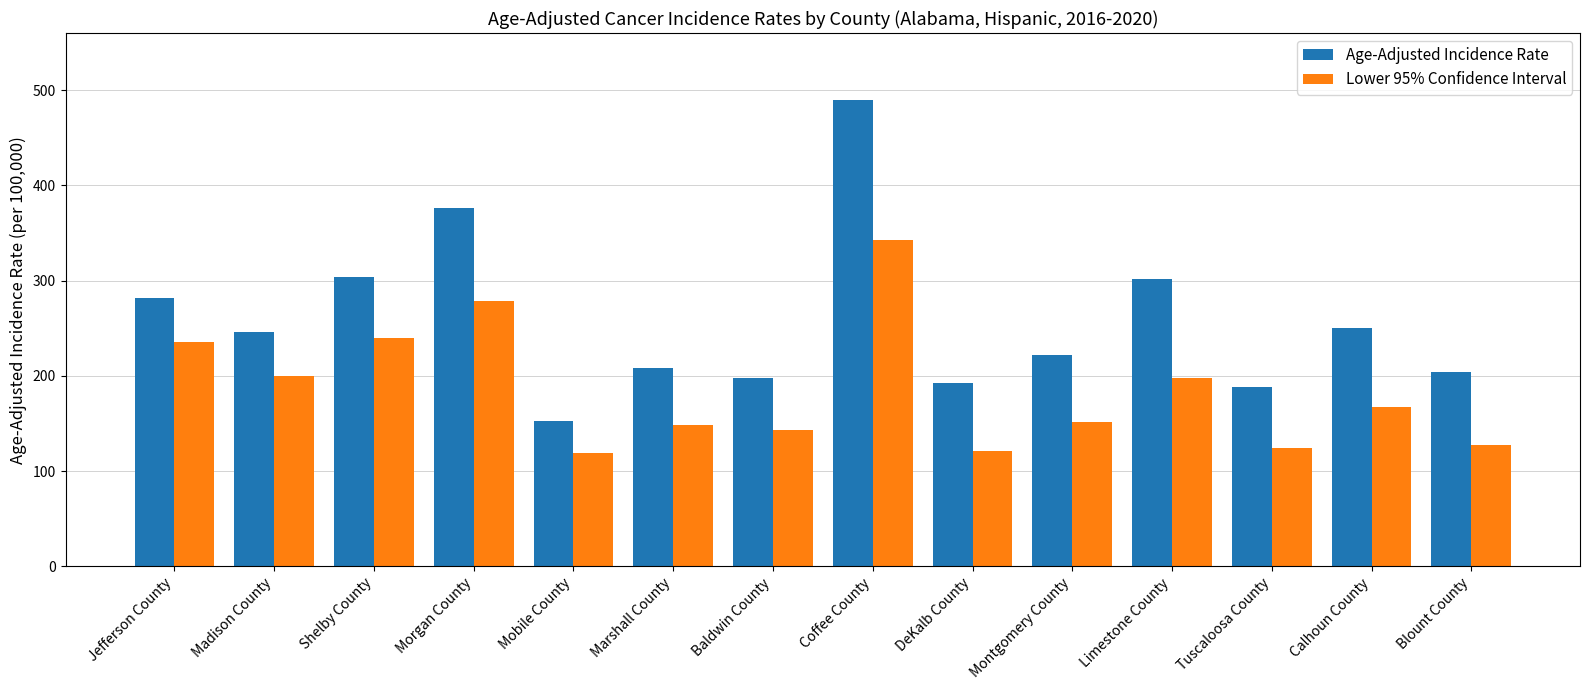

What is the difference between the maximum and minimum values in the Age-Adjusted Incidence Rate series?

337.1